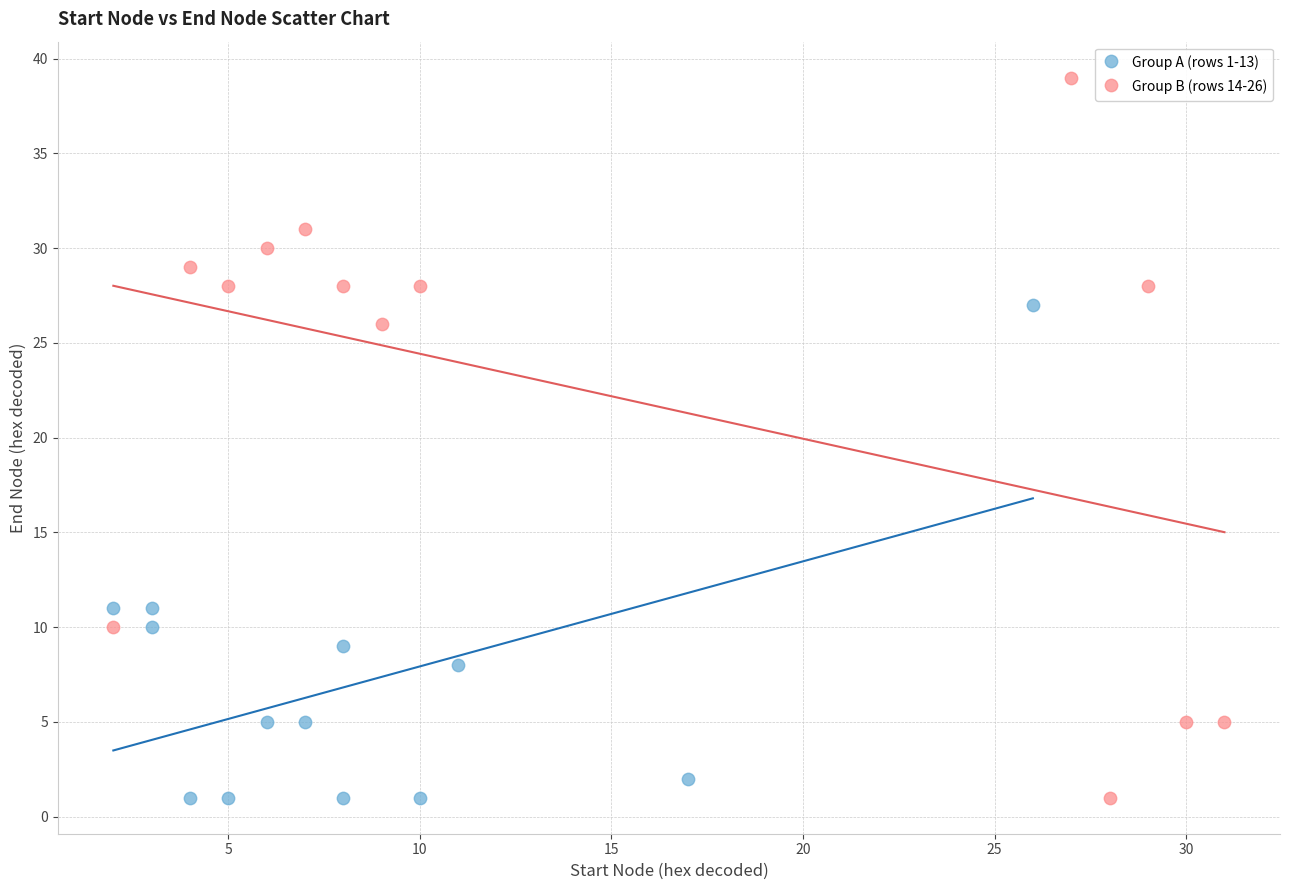

Which series reaches the maximum Y coordinate?

Group B (rows 14-26)